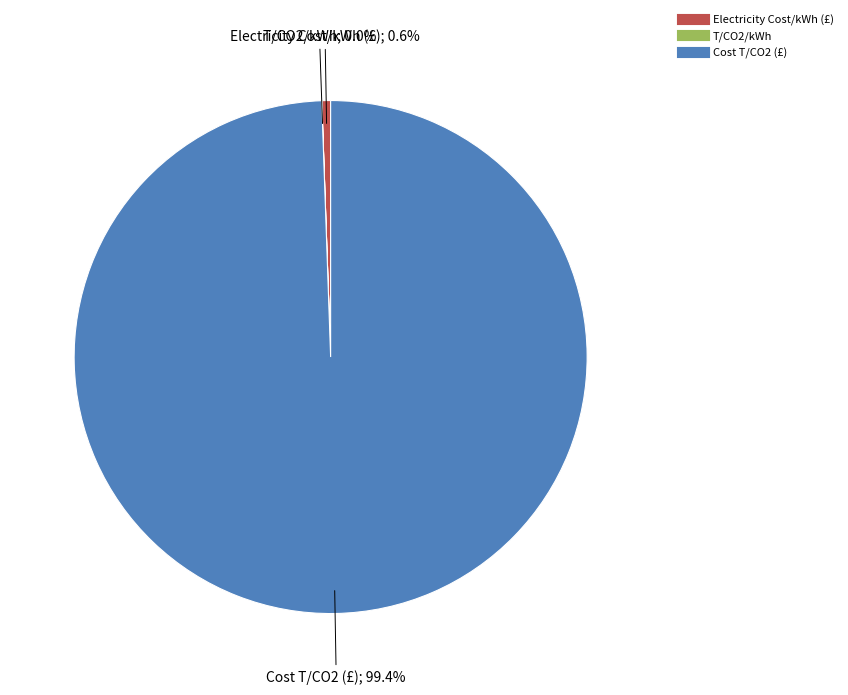

Which slice is the largest?

Cost T/CO2 (£)